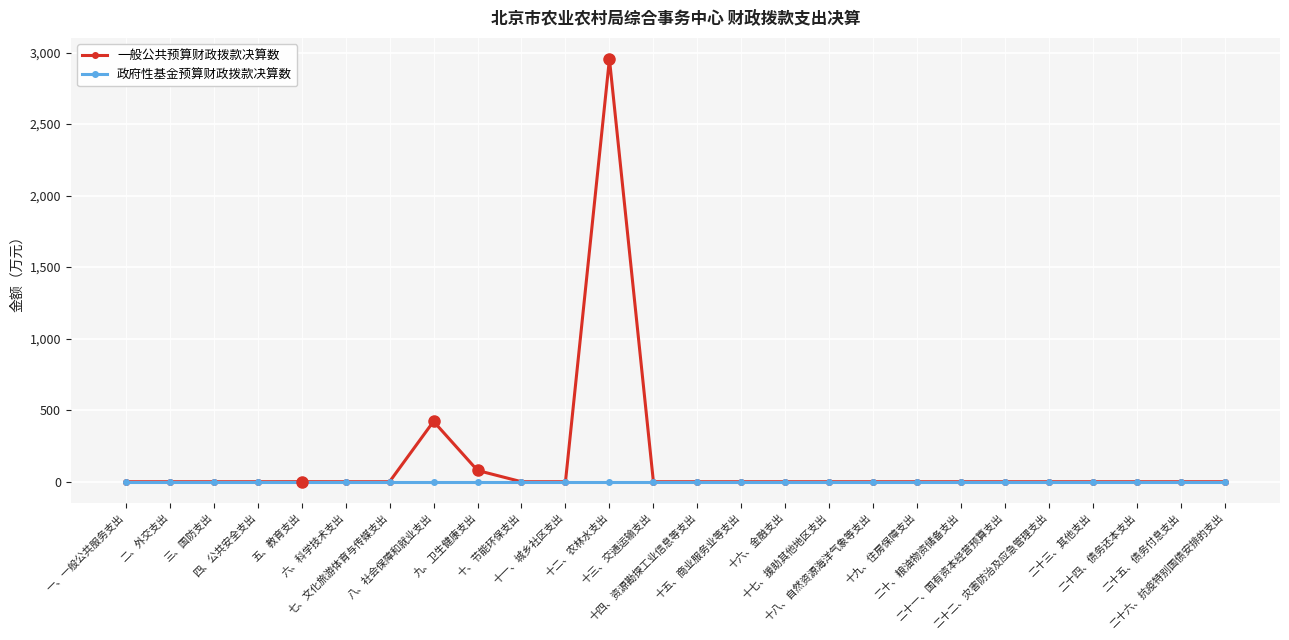

Rank the series by their maximum value, from lowest to highest.

政府性基金预算财政拨款决算数, 一般公共预算财政拨款决算数